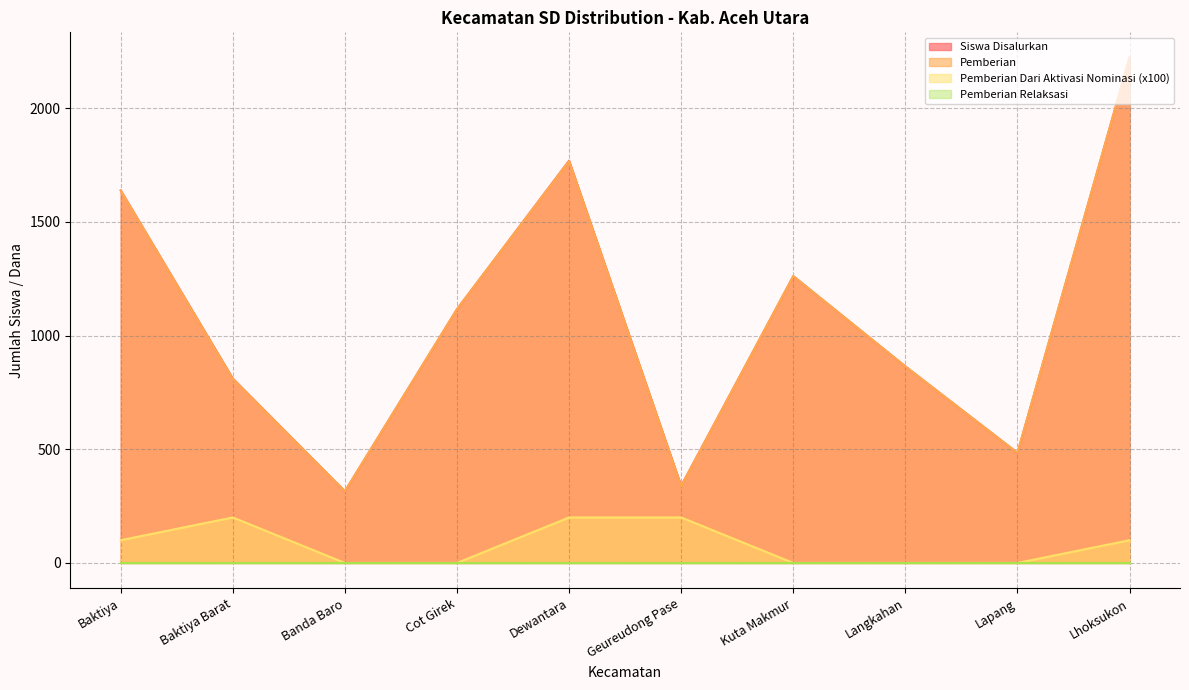

At which label does Dana Disalurkan first exceed 1116?

Baktiya